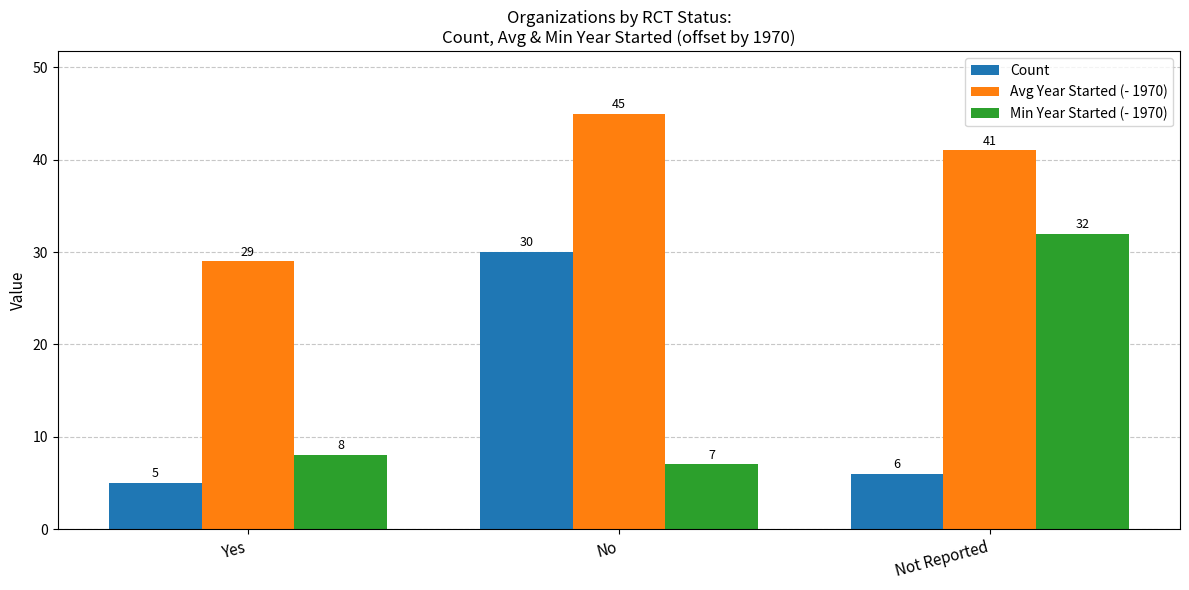

Which label corresponds to the largest value in the chart?

No